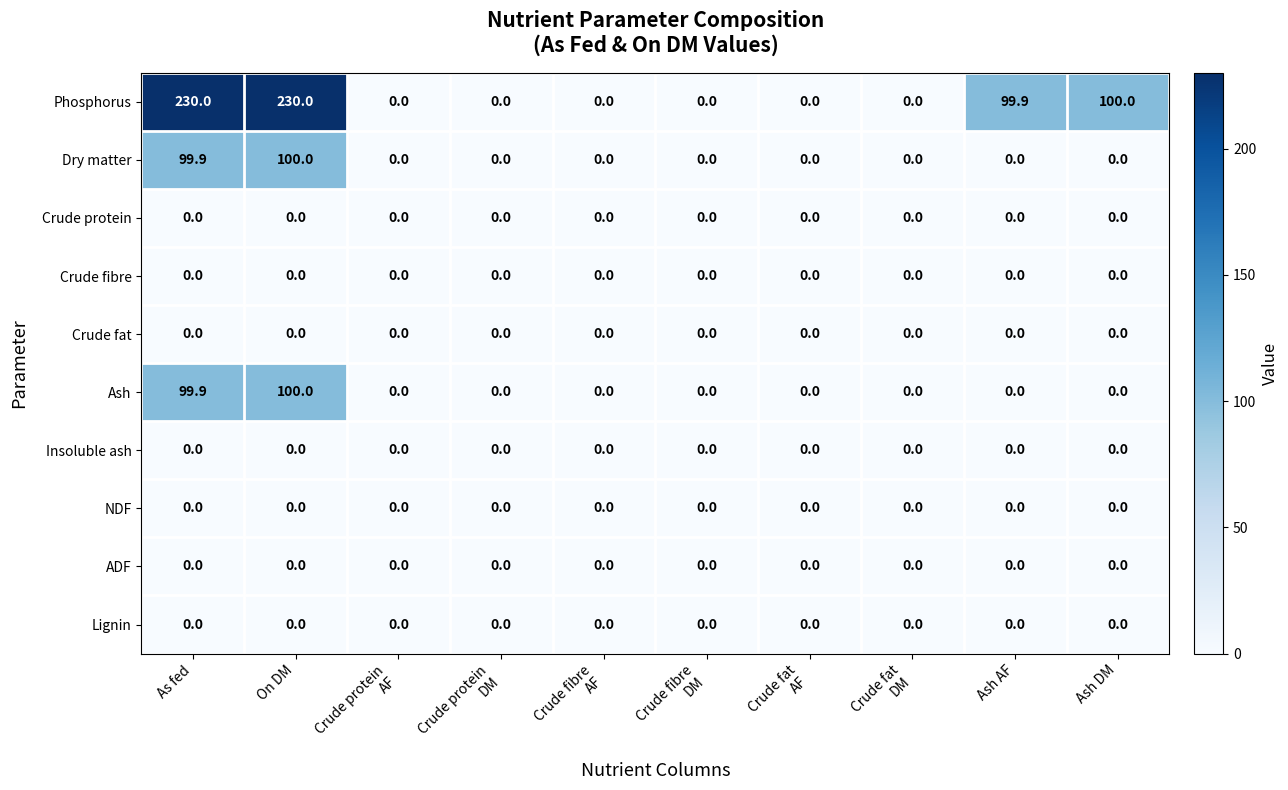

True or false: Crude protein has a value of 0.0 at As fed.

True